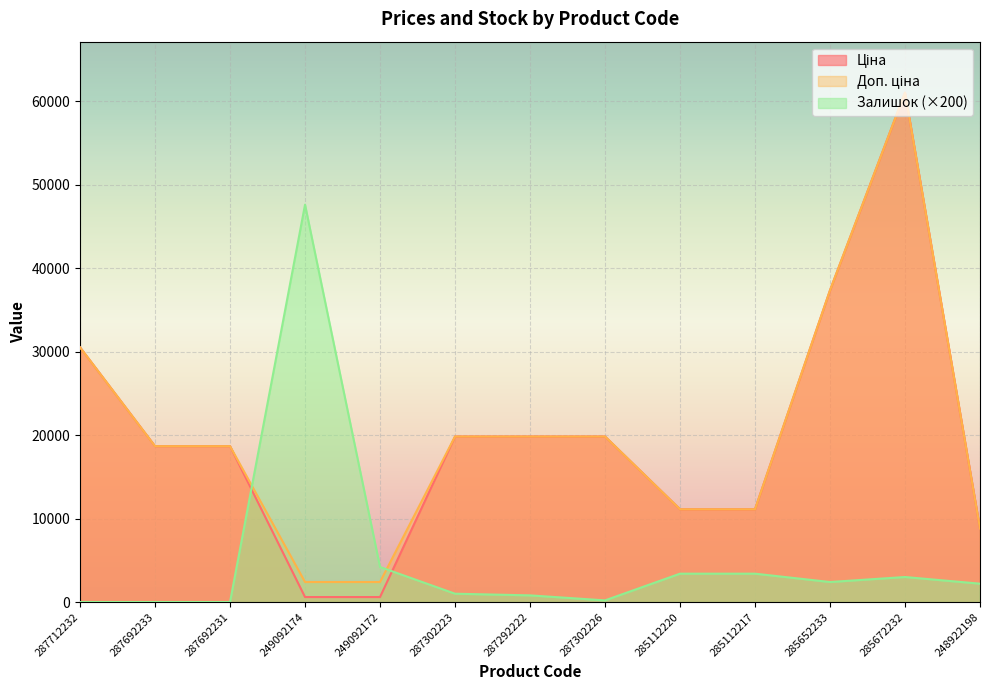

Which series ends up on top after the final intersection of Залишок and Доп. ціна?

Доп. ціна